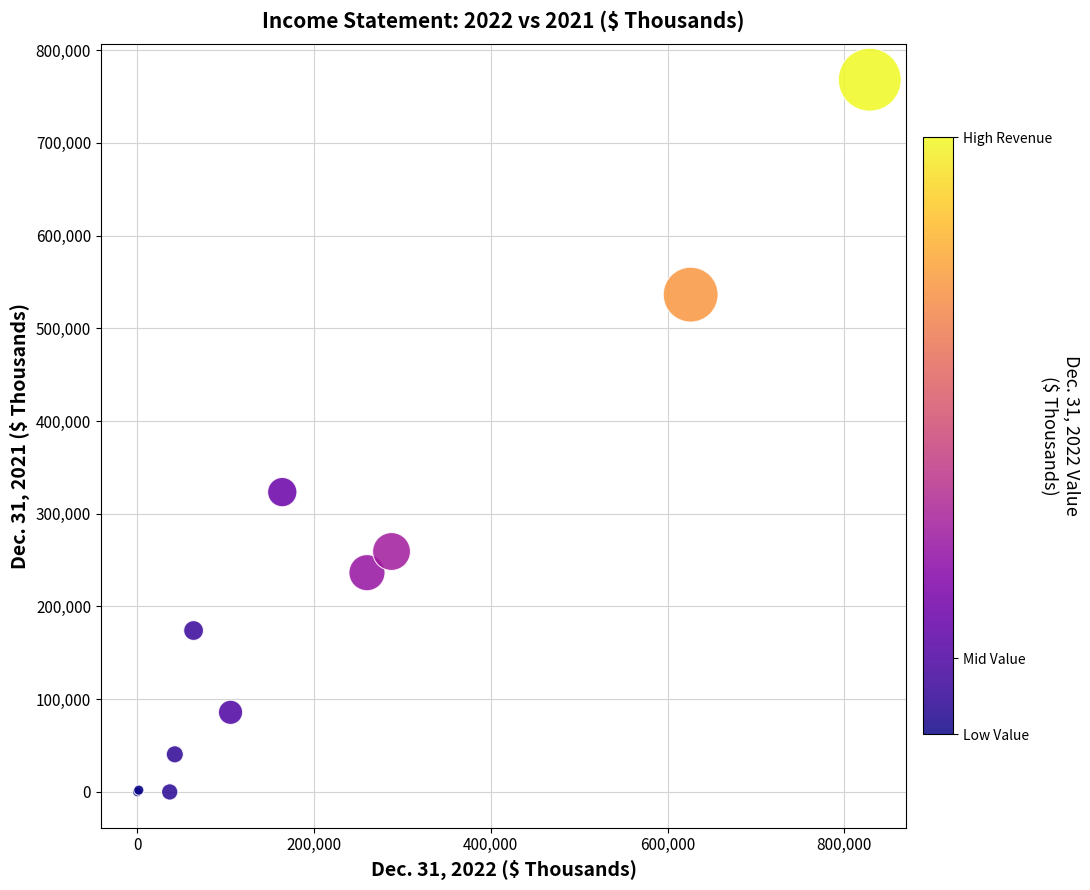

What Y value in the scatter plot is closest to 384003?

323310